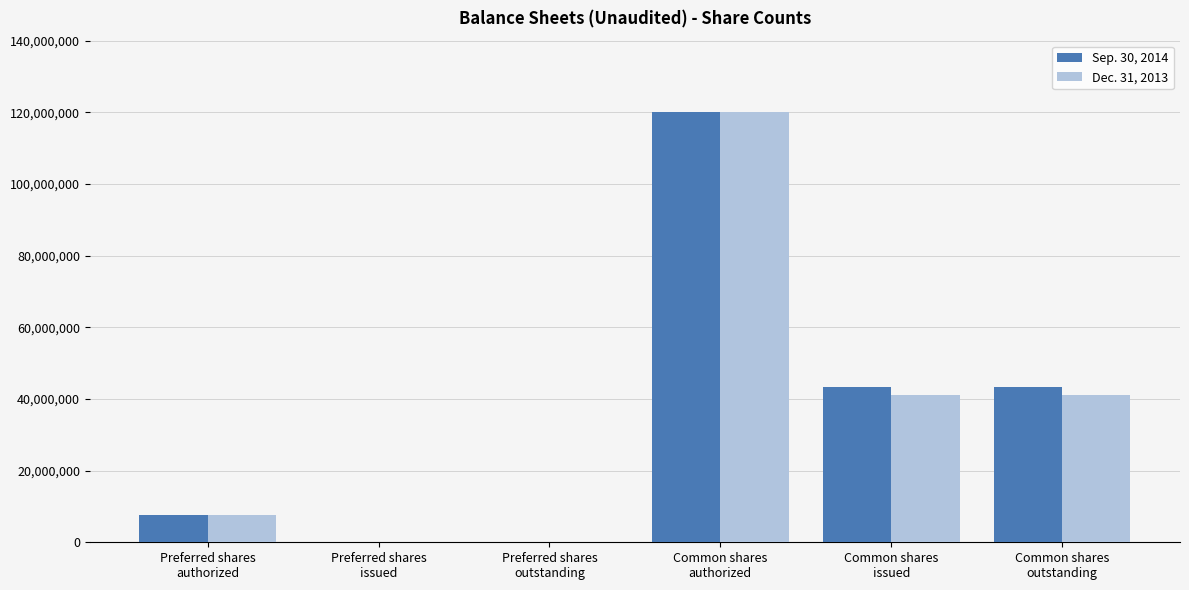

Are the bars horizontal?

No